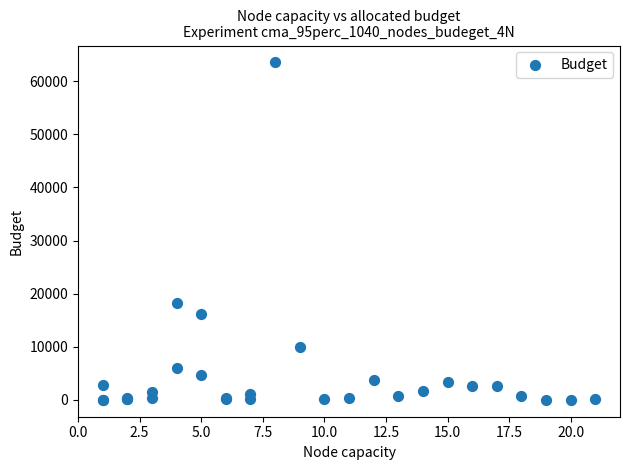

What Y value in the scatter plot is closest to 31764?

18291.0